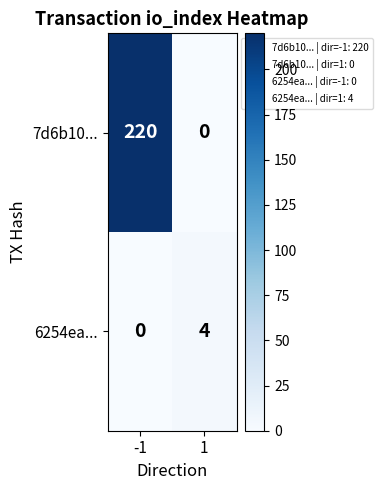

What is the average value of the 7d6b10... series?

110